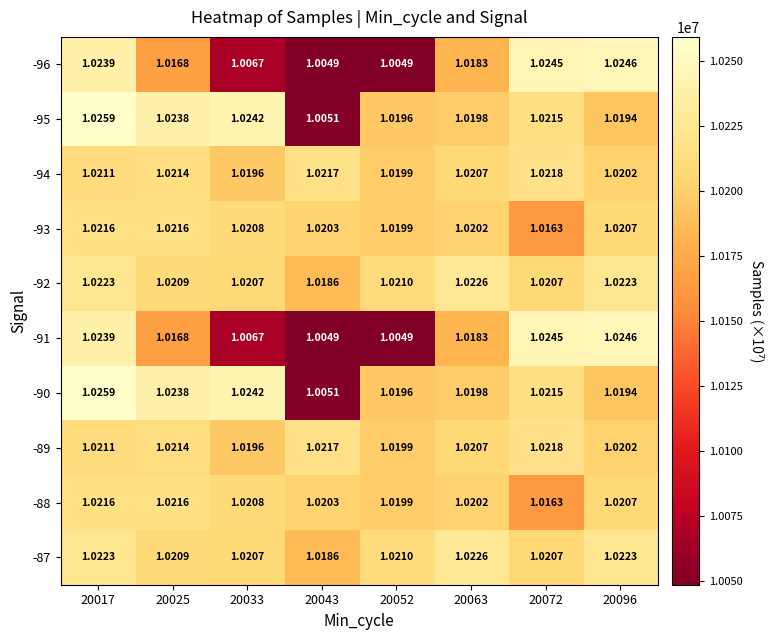

Is the value of -96 at 20096 greater than the value of -91 at 20043?

Yes